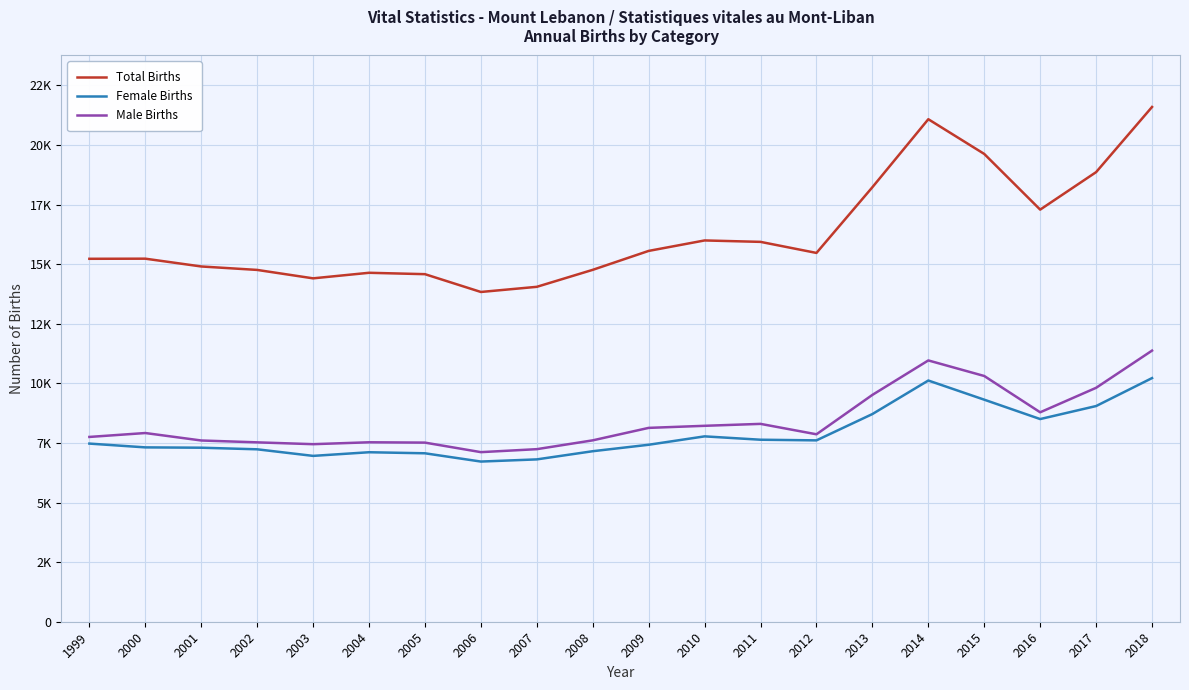

True or false: Male Births and Female Births intersect in this chart.

False